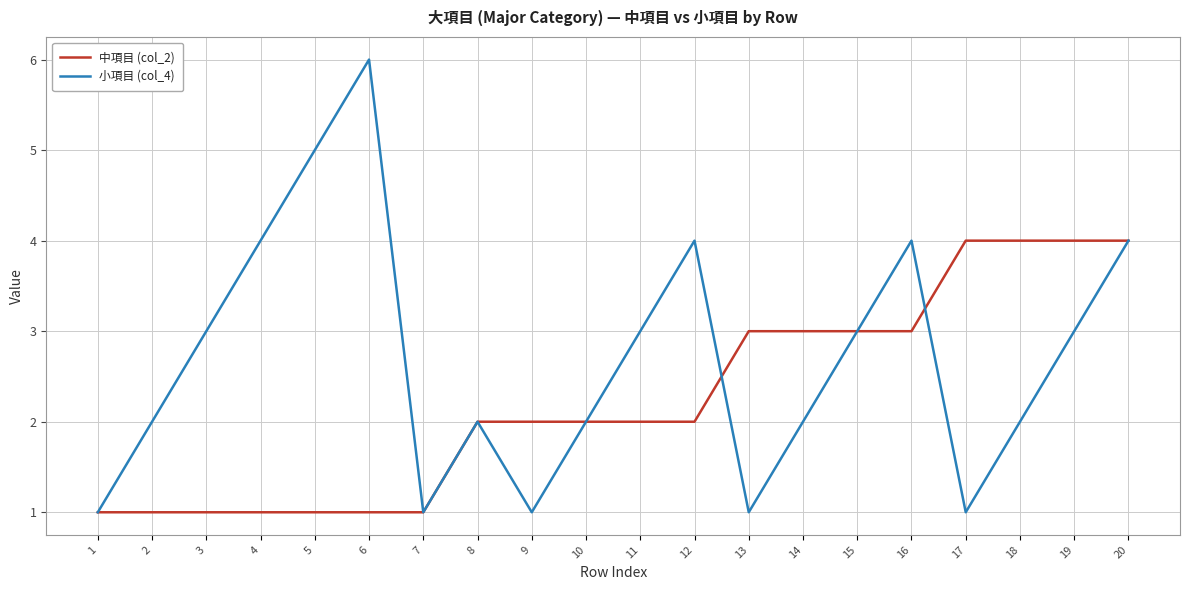

Does the chart have visible grid lines?

Yes